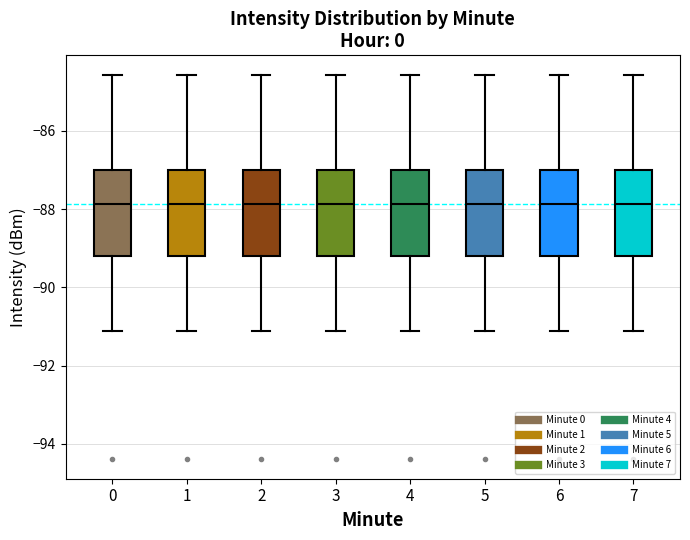

Where does the median line of the box at x = 6 sit on the y-axis? The values are not printed on the chart, so give them approximately, as read against the axis.

-87.8